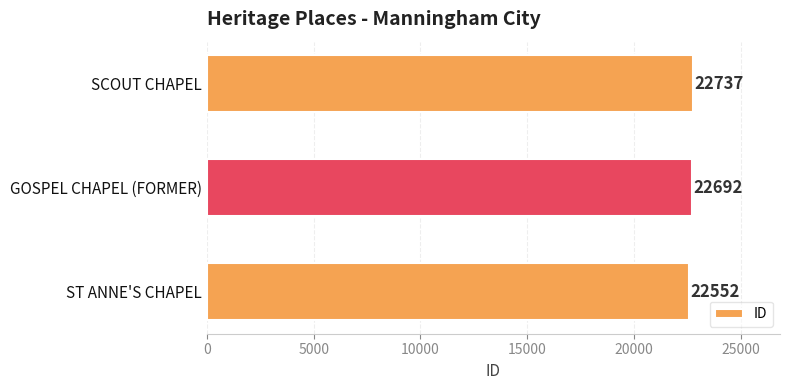

List the labels in order of value, smallest first.

ST ANNE'S CHAPEL, GOSPEL CHAPEL (FORMER), SCOUT CHAPEL